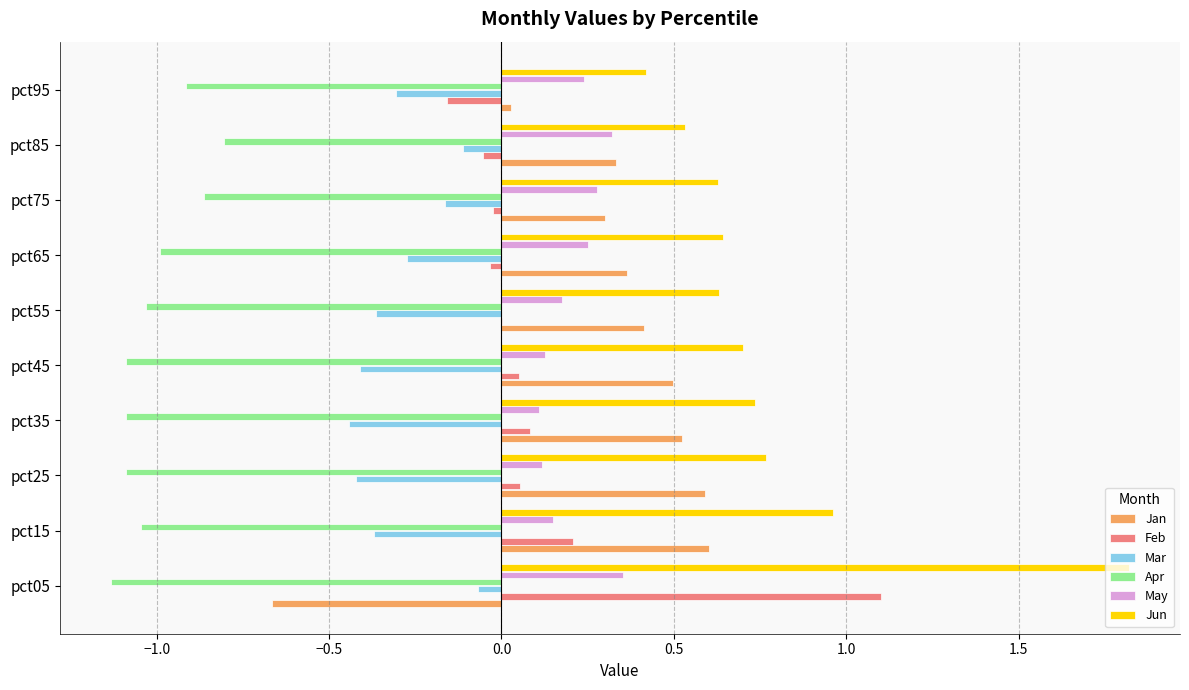

What is the sum of all May values?

2.1